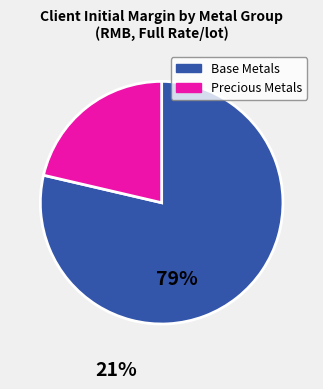

Rank the categories by value from lowest to highest.

Precious Metals, Base Metals